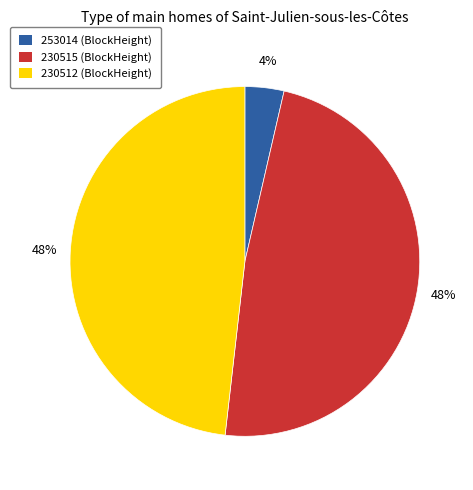

How many slices are in this pie chart?

3